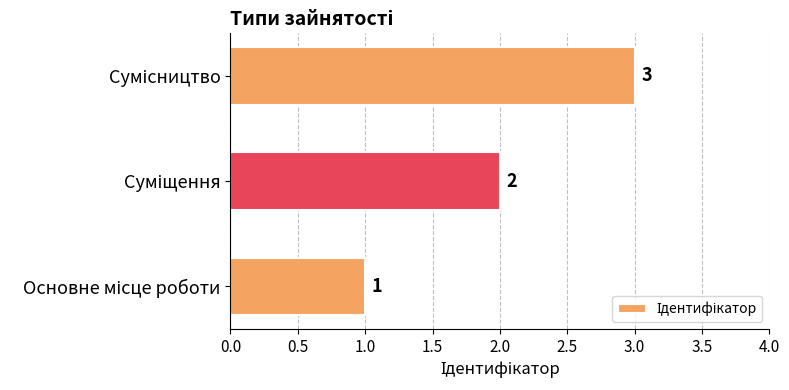

What is the maximum value shown in the chart?

3